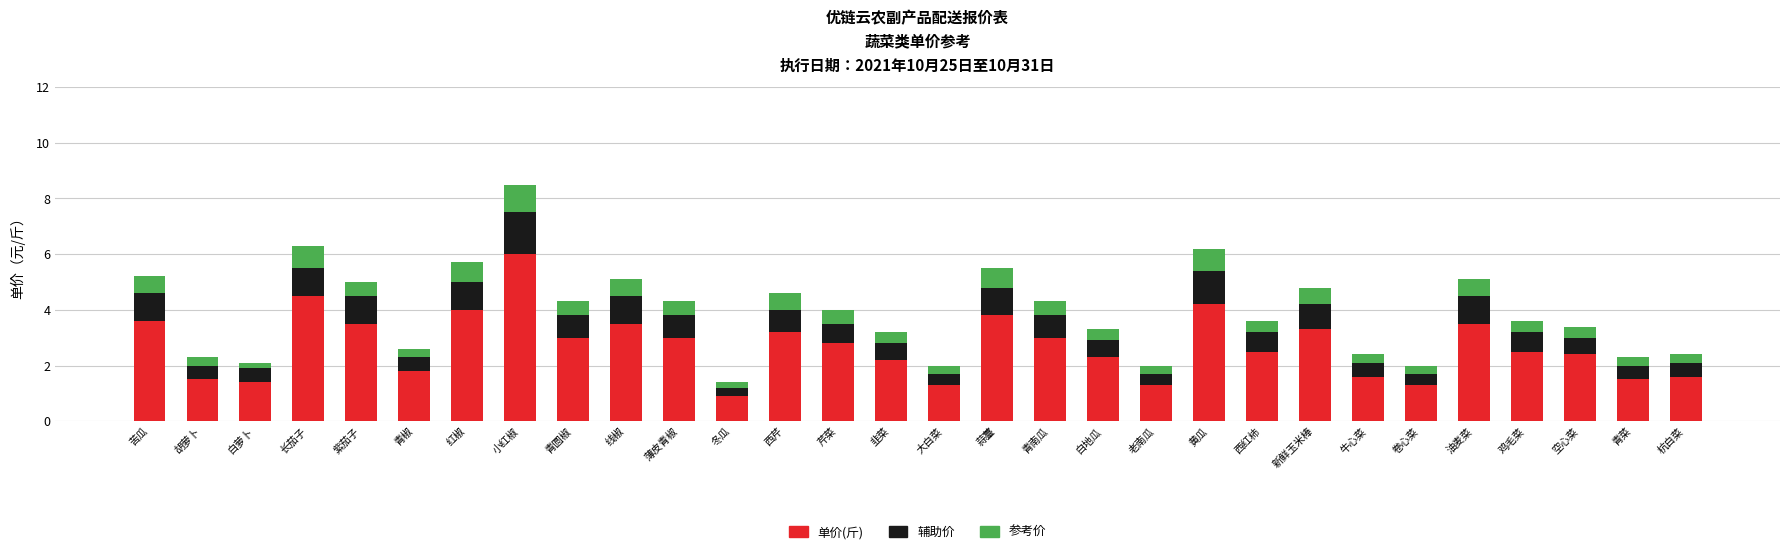

At which category is the sum across all series the highest?

小红椒